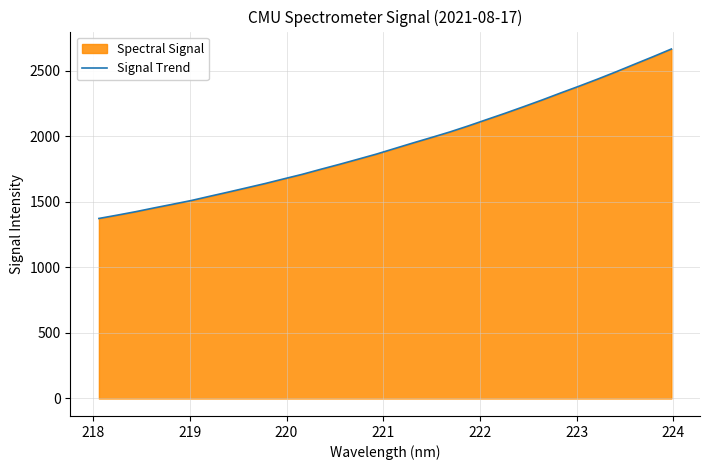

Count the number of values greater than 1907.

16